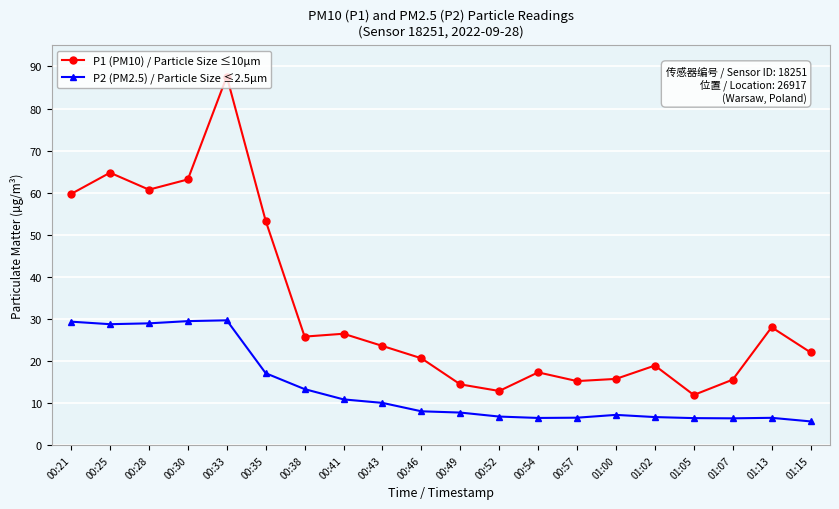

Where is the first local maximum for P1 (PM10) / Particle Size ≤10µm?

00:25